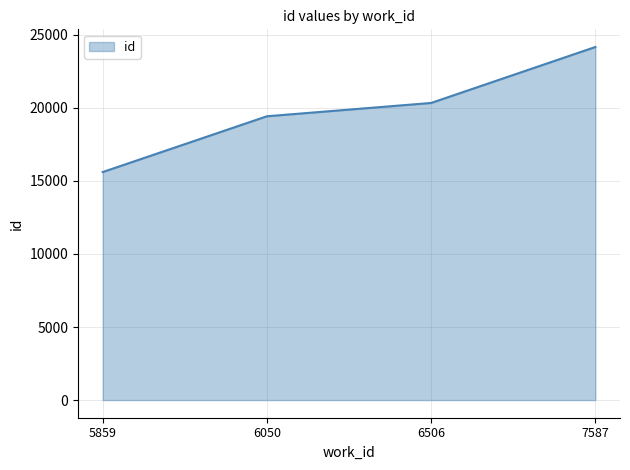

Reading left to right, transcribe all the data shown in this chart.

15603	19421	20332	24162